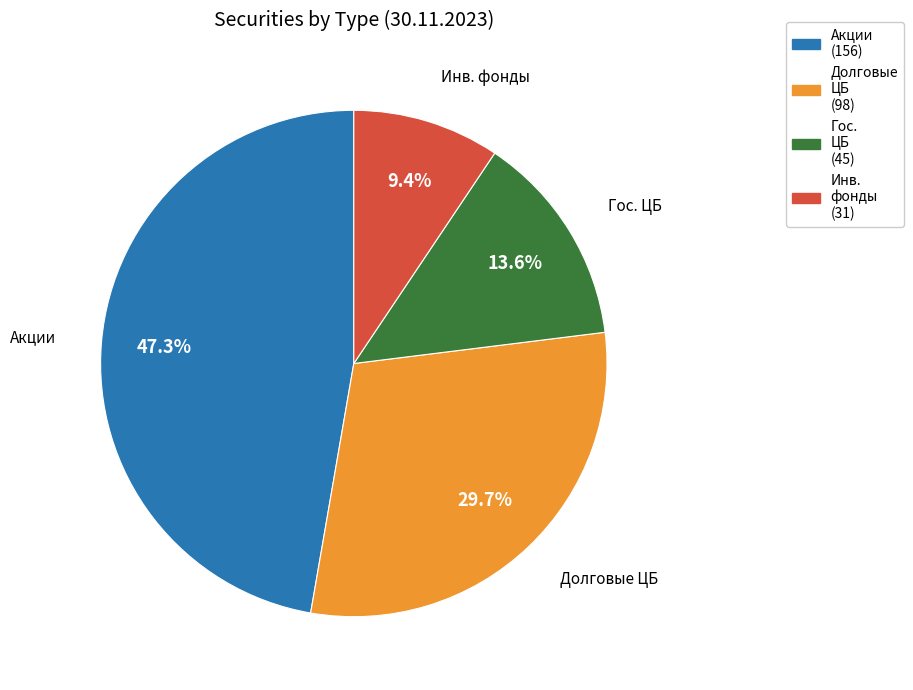

Does any single category account for the majority?

No